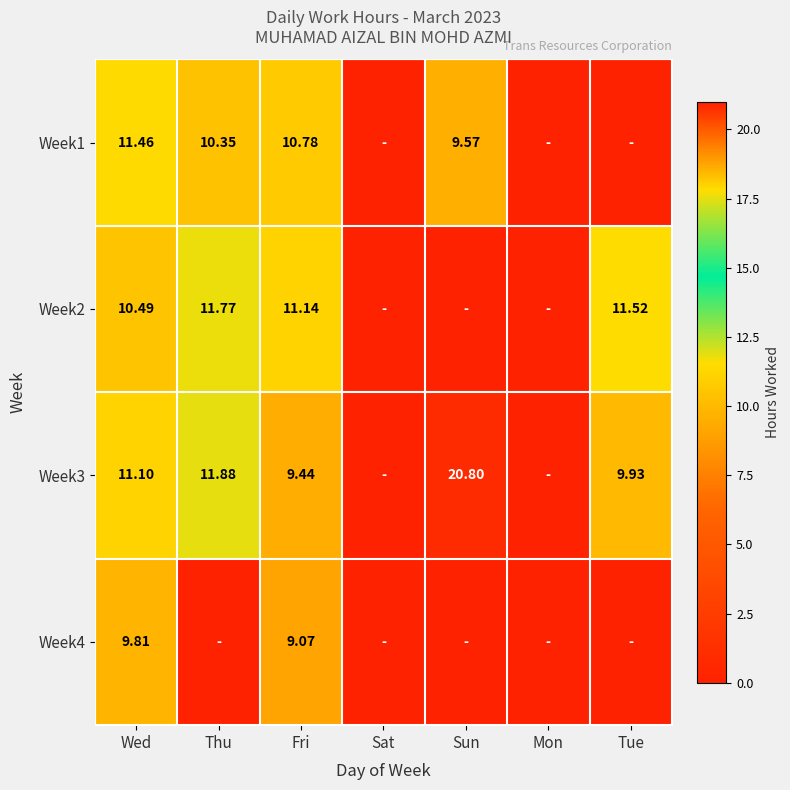

At which category is the sum across all series the highest?

Wed